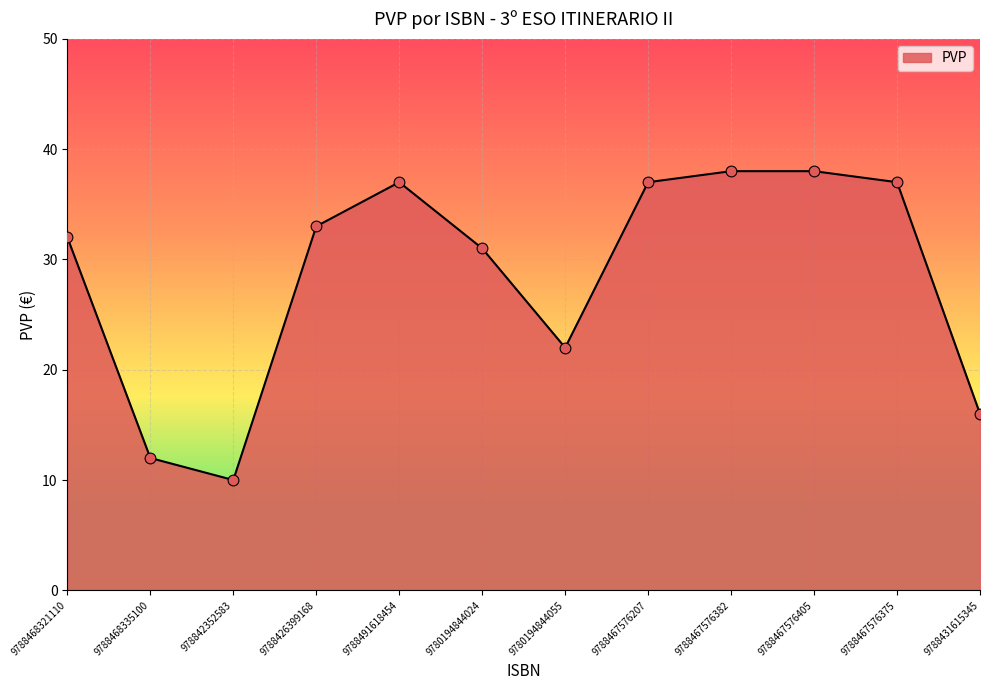

Between 9788467576405 and 9788467576375, which is larger?

9788467576405